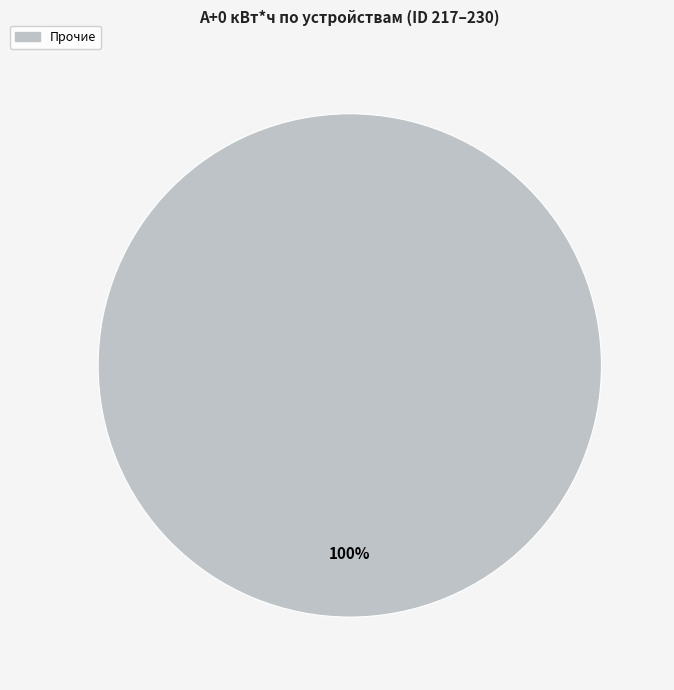

Is there a majority slice in this chart?

Yes